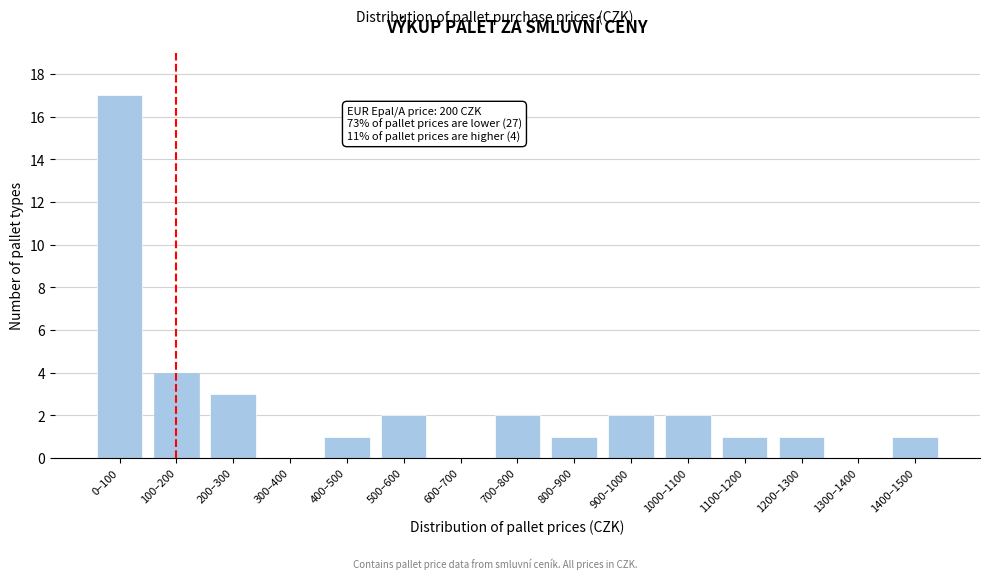

Reading left to right, what are all the values shown in this chart?

0–100=17	100–200=4	200–300=3	300–400=0	400–500=1	500–600=2	600–700=0	700–800=2	800–900=1	900–1000=2	1000–1100=2	1100–1200=1	1200–1300=1	1300–1400=0	1400–1500=1